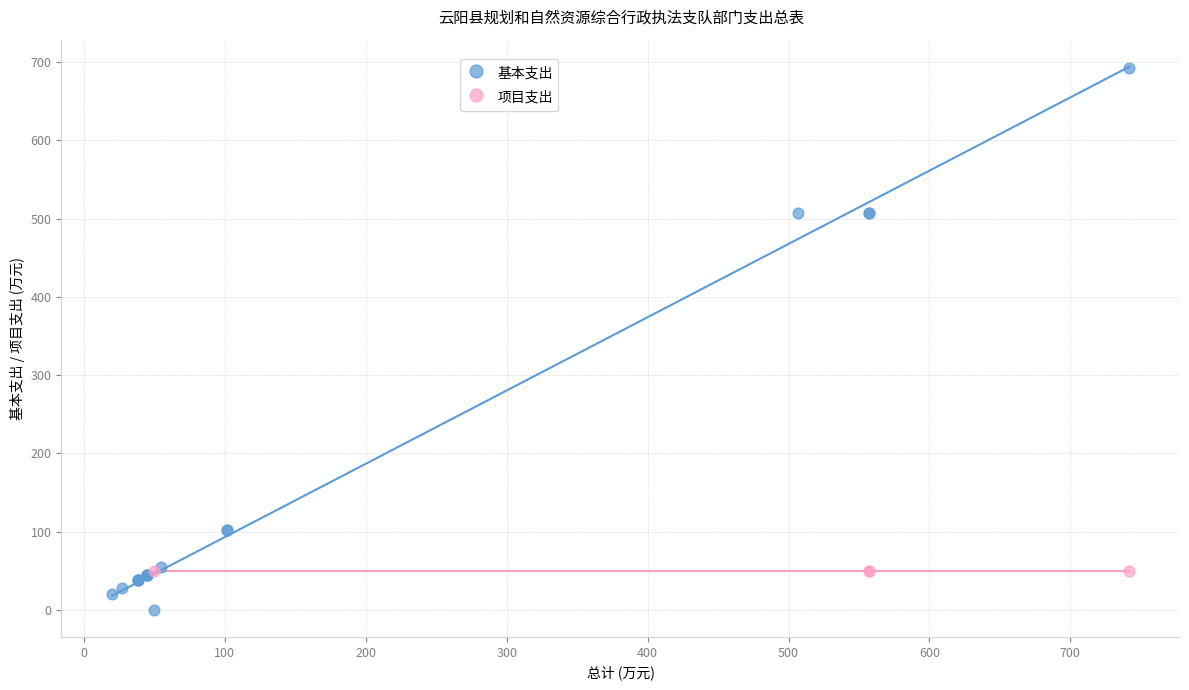

Which series reaches the maximum Y coordinate?

基本支出